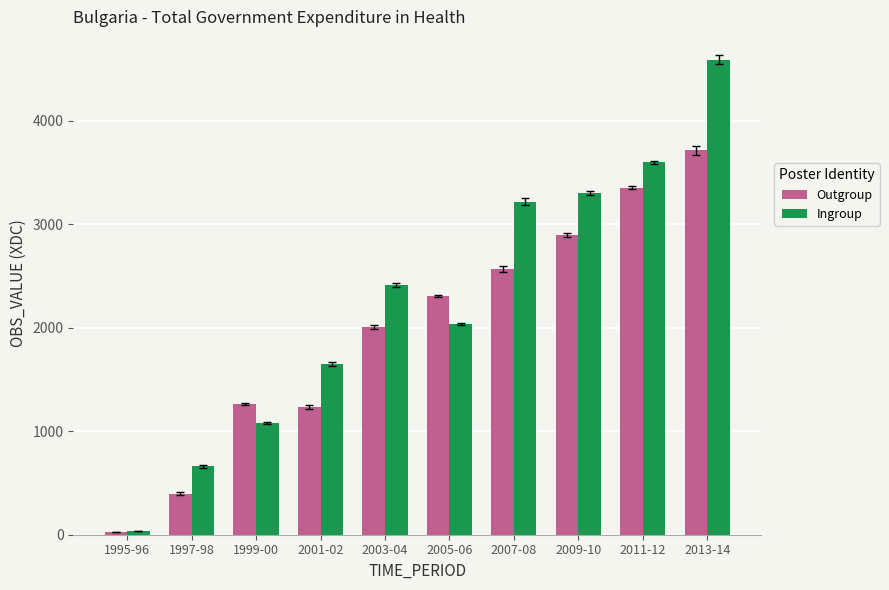

How many data points does each series have?

10